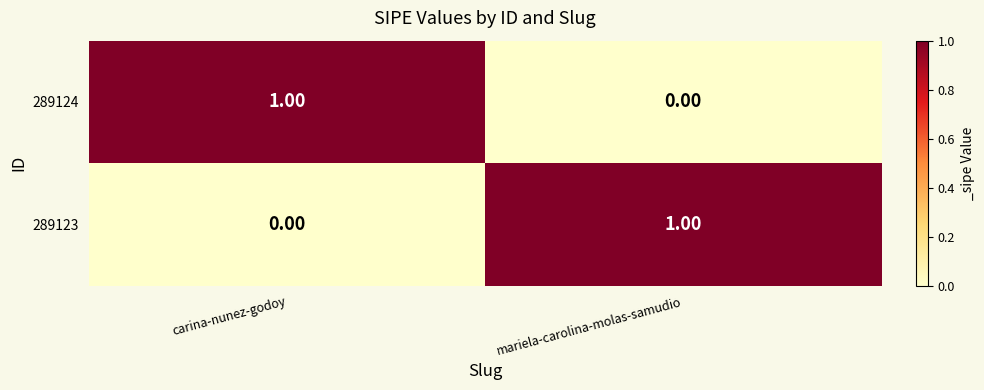

How many categories are shown in the chart?

2